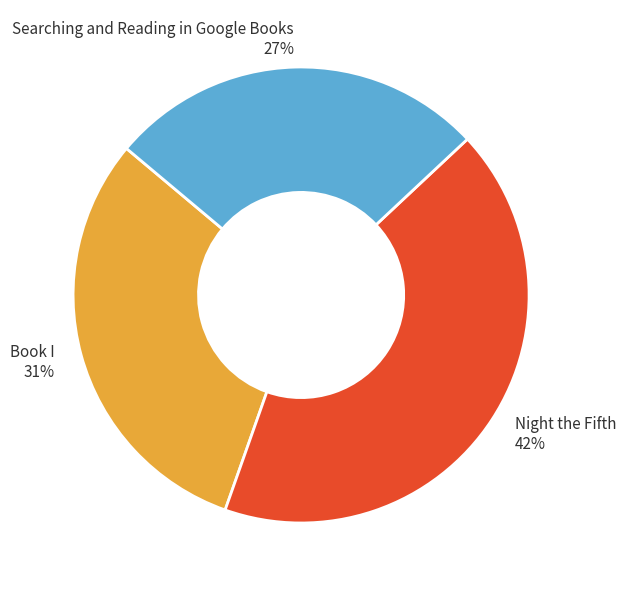

To the nearest percent, what percentage of the pie is Searching and Reading in Google Books?

27%